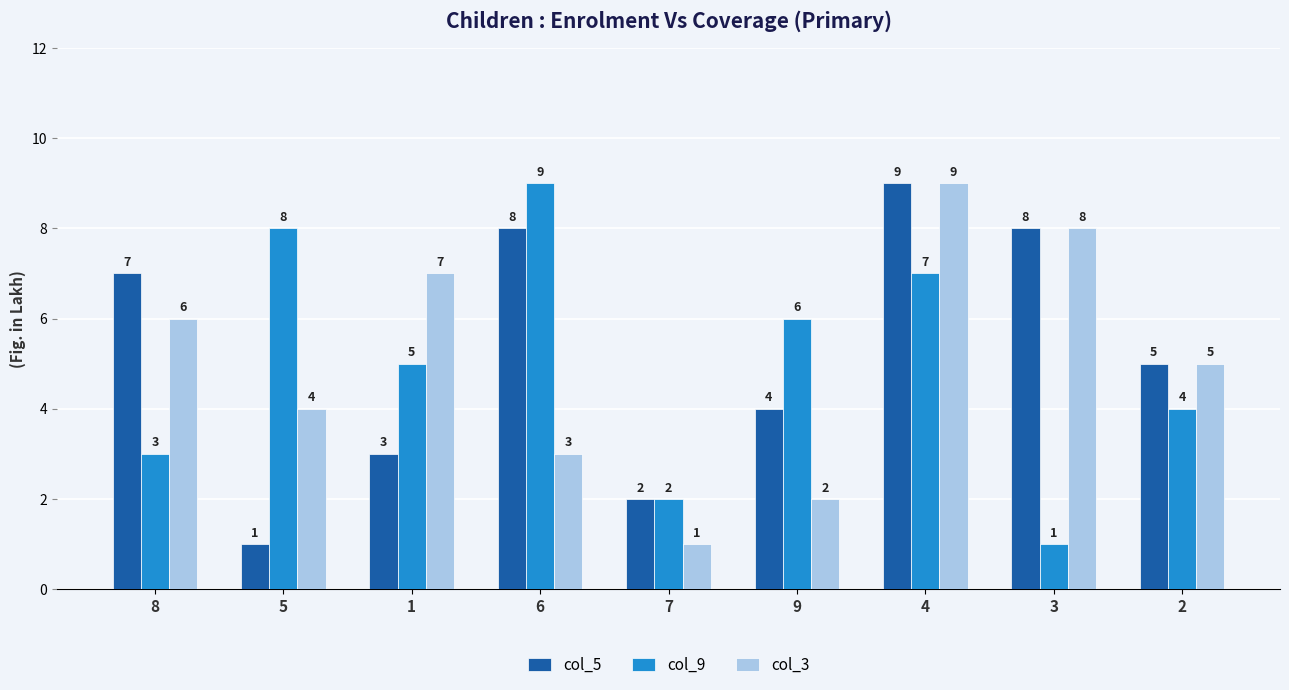

How many values in the col_9 series are below 5?

4